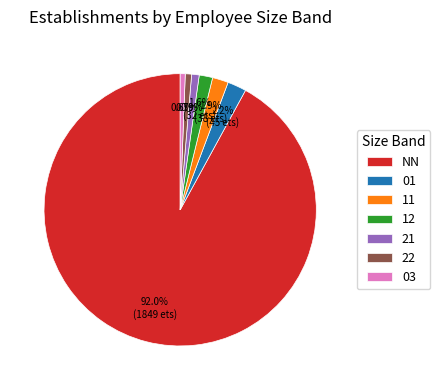

Is it true that 11 is 2% of the pie?

True